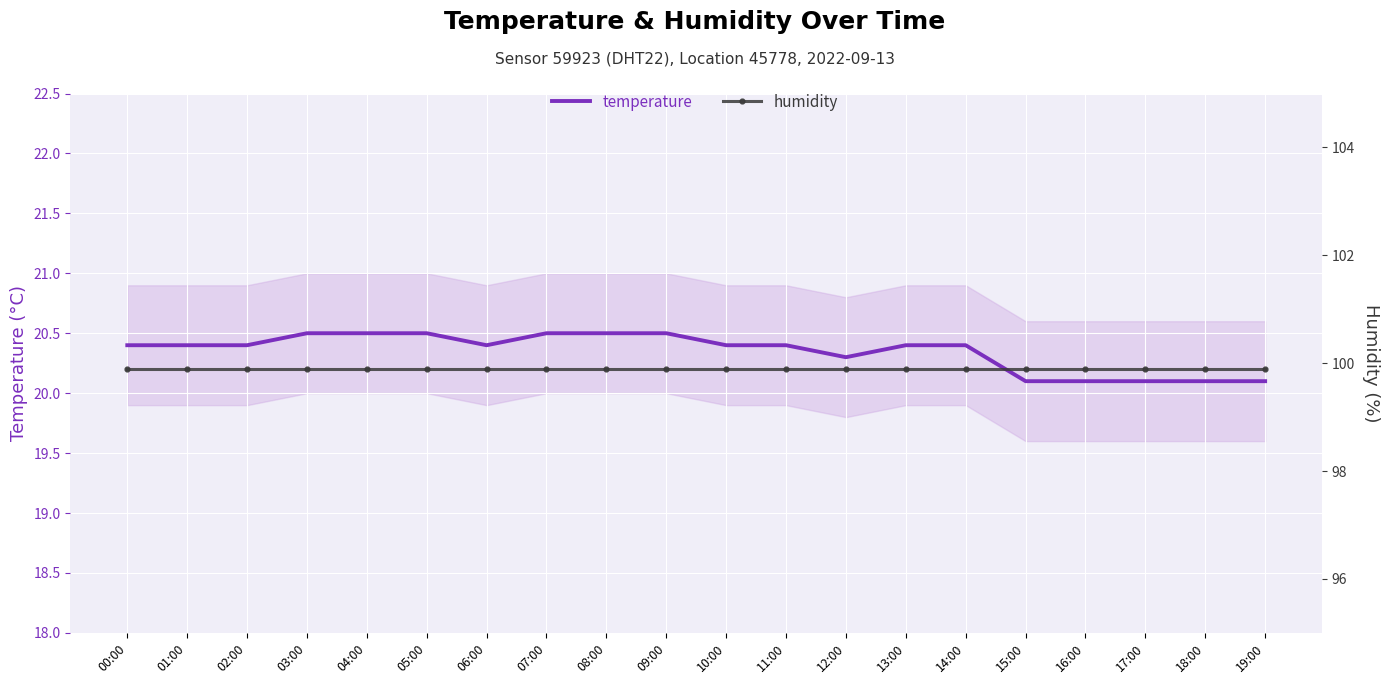

At which category is the sum across all series the highest?

03:00